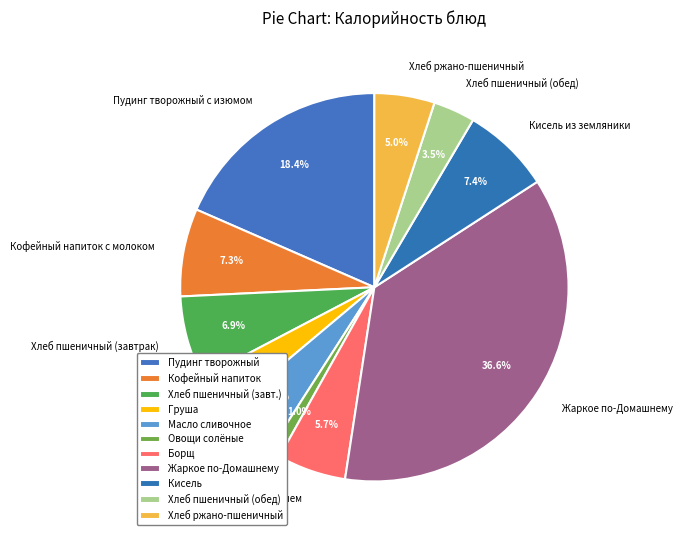

True or false: Хлеб ржано-пшеничный accounts for 5% of the total.

True